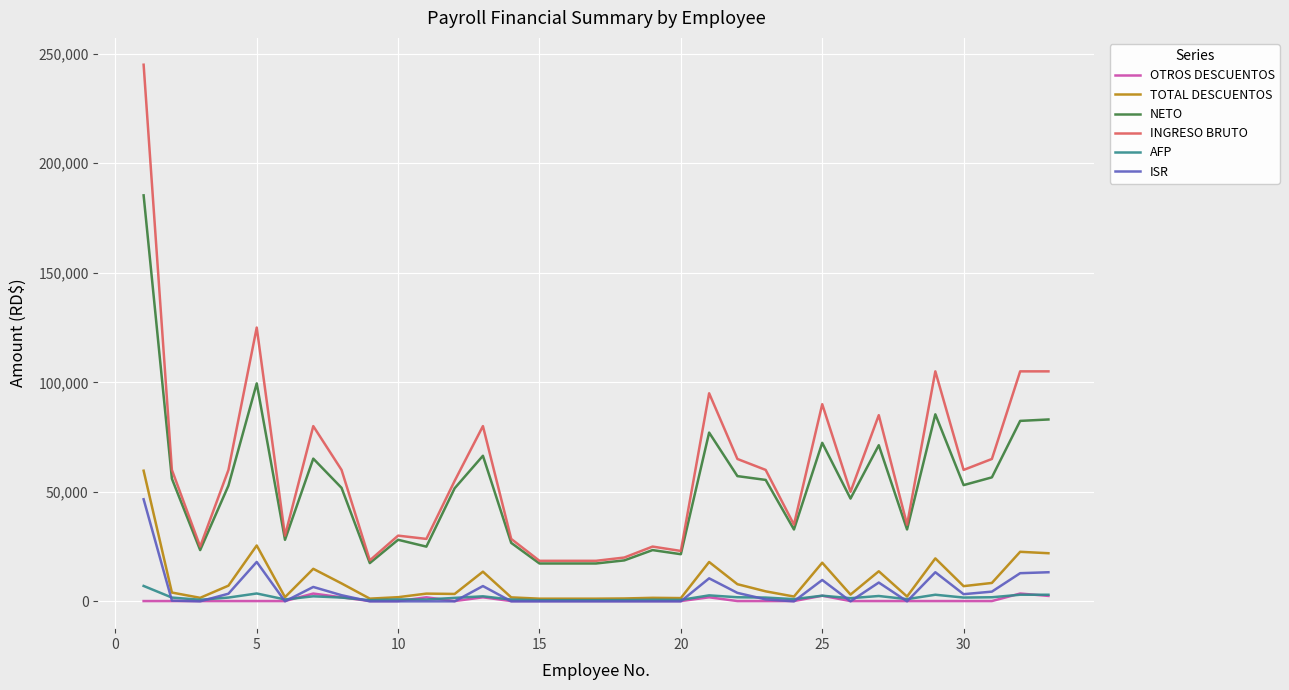

True or false: TOTAL DESCUENTOS and INGRESO BRUTO intersect in this chart.

False